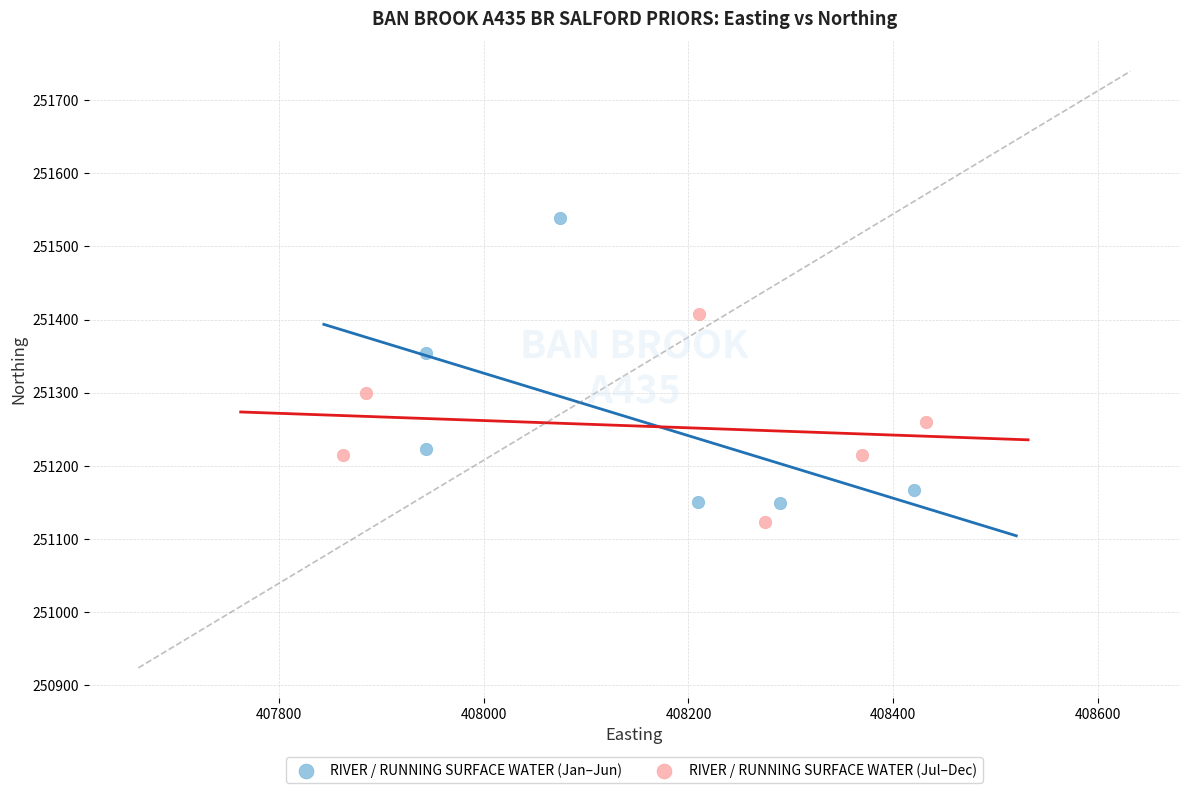

What are all the series names shown in the legend?

RIVER / RUNNING SURFACE WATER (Jan–Jun), RIVER / RUNNING SURFACE WATER (Jul–Dec)